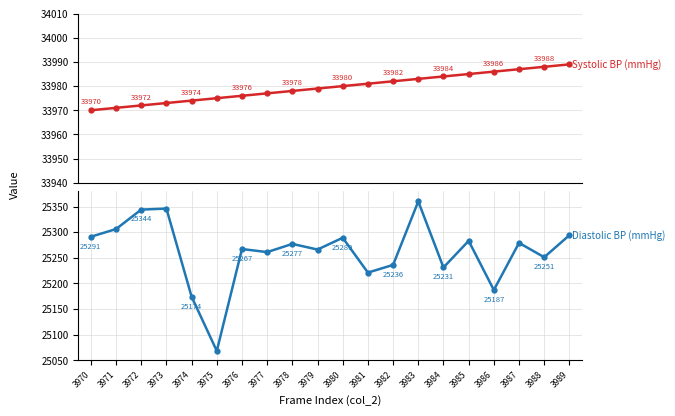

What is the value of the Diastolic BP (mmHg) point at the 8th from the left?

25261